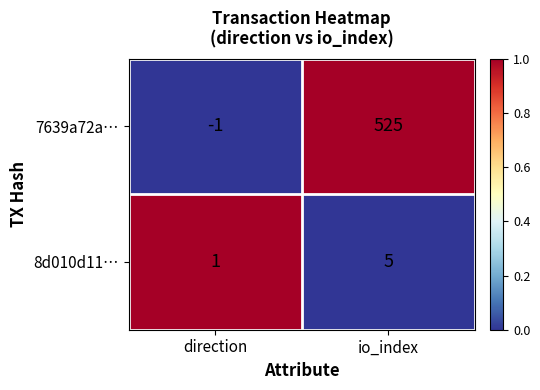

What is the average value of the 7639a72a… series?

262